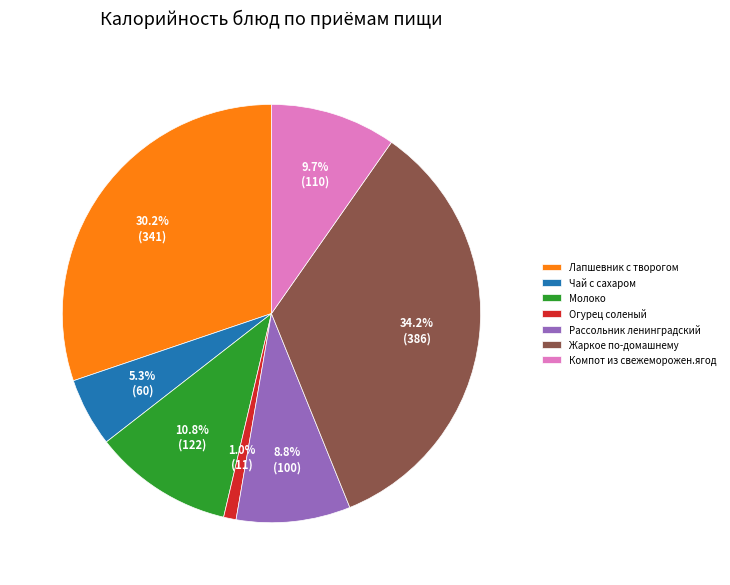

Does any single category account for the majority?

No